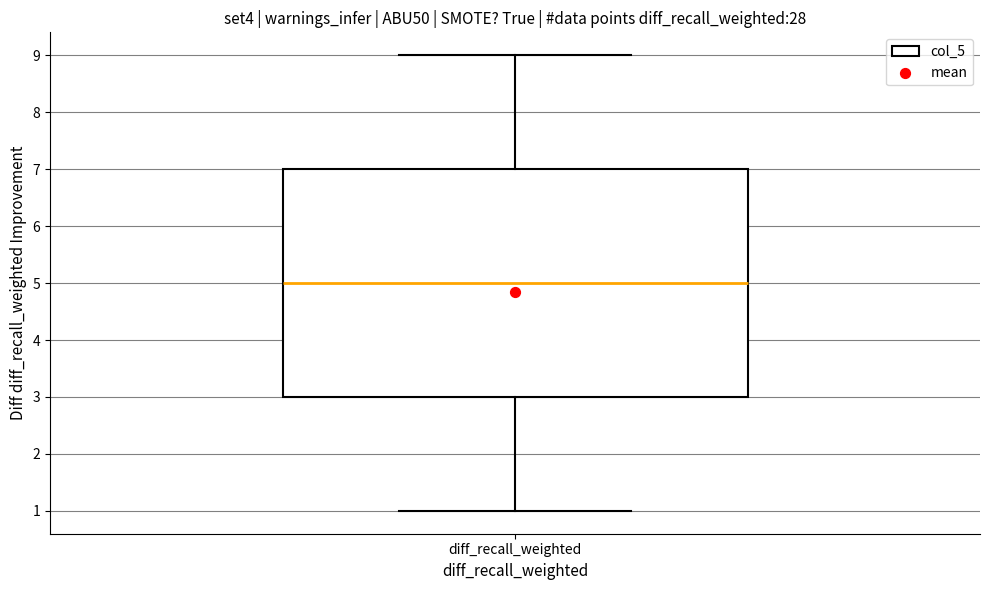

Where is the upper edge of the box for diff_recall_weighted on the y-axis? The values are not printed on the chart, so give them approximately, as read against the axis.

7